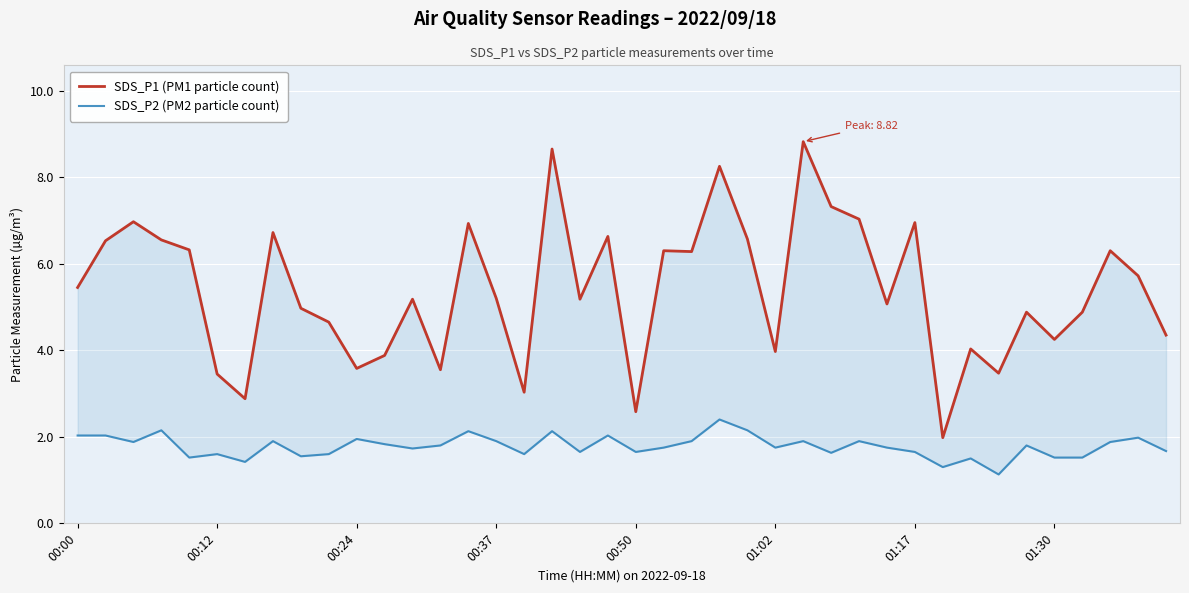

The value of SDS_P2 (PM2 particle count) at 33 is 0.5. True or false?

False